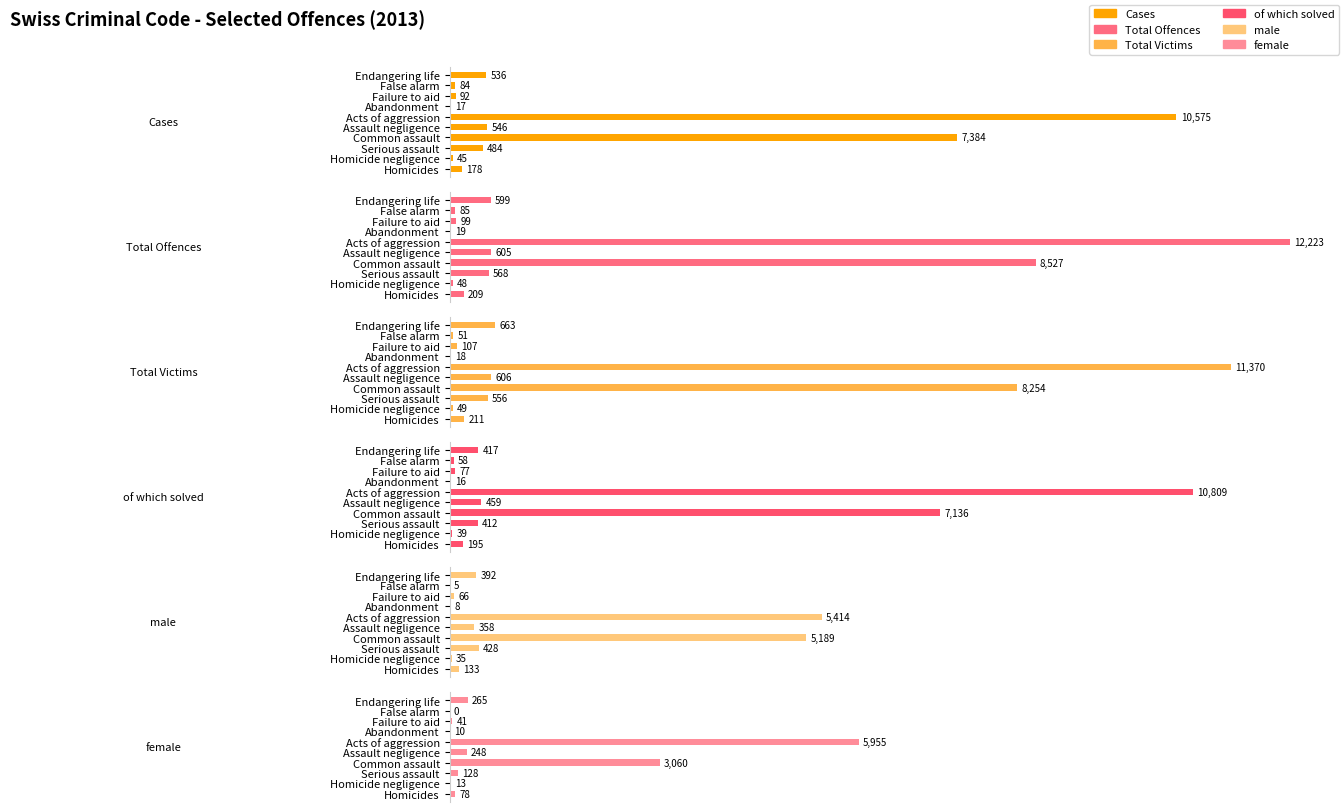

At which category is the sum across all series the highest?

Acts of aggression